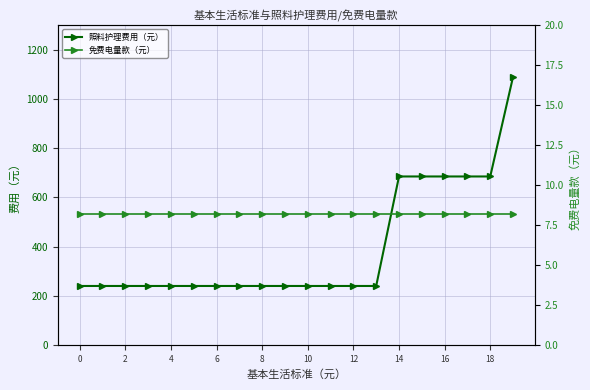

How many categories are shown in the chart?

20